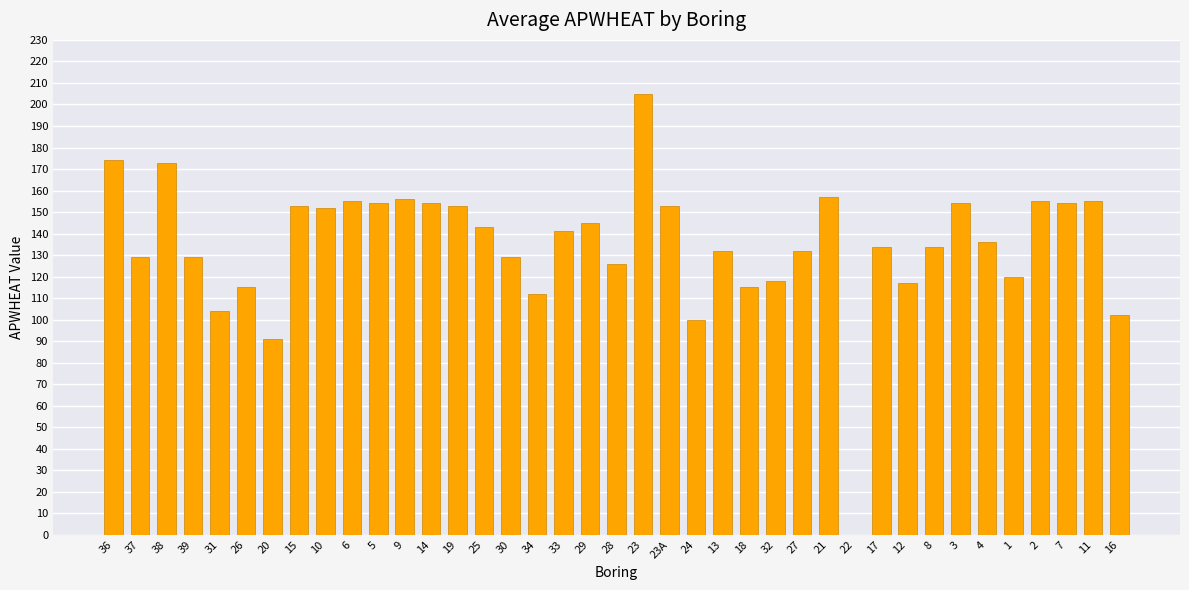

What value does the data have at 21, to the nearest 10?

160